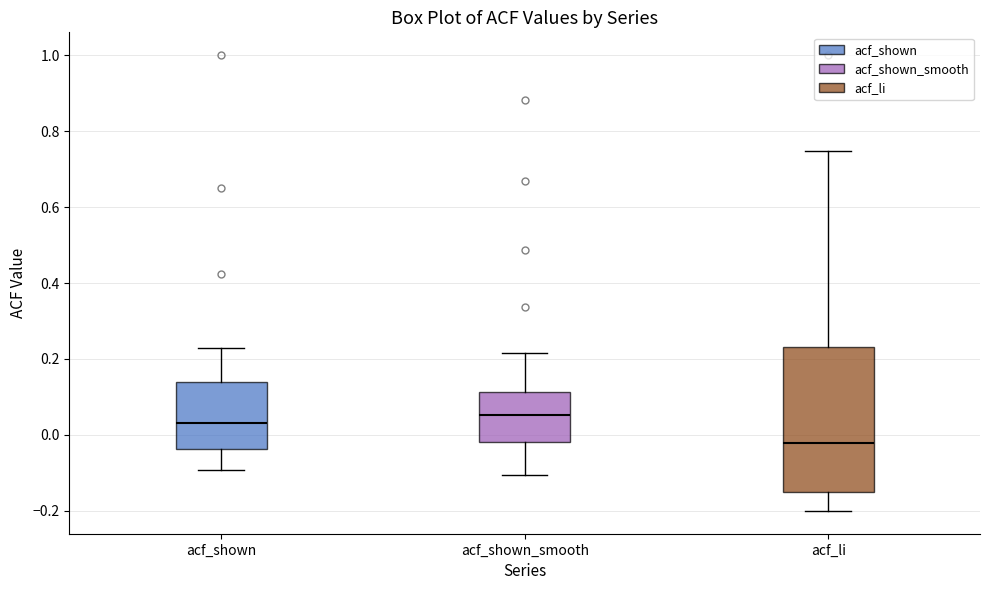

Which box has the highest median line?

acf_shown_smooth